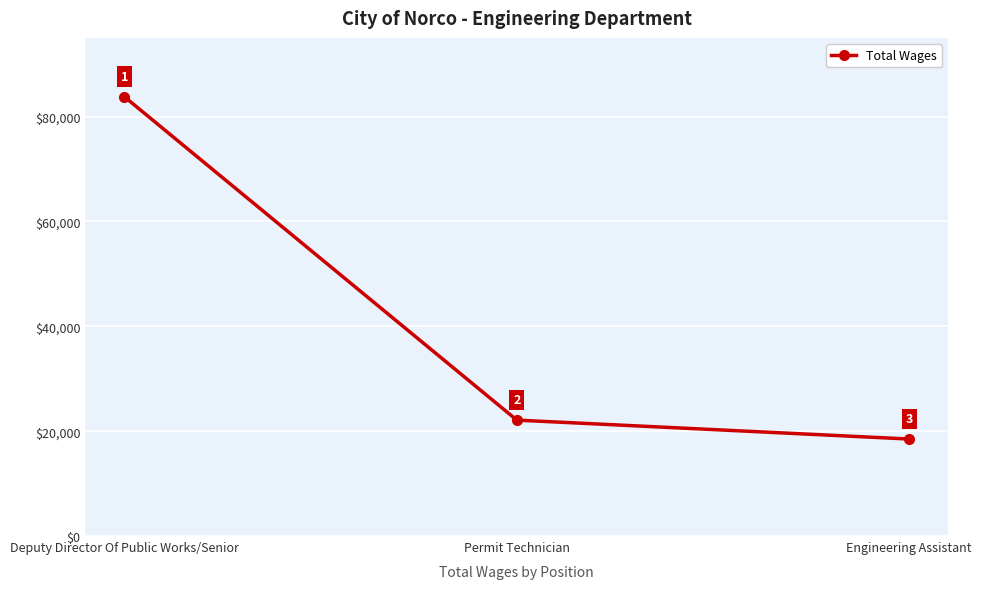

How many lines are shown in the chart?

1